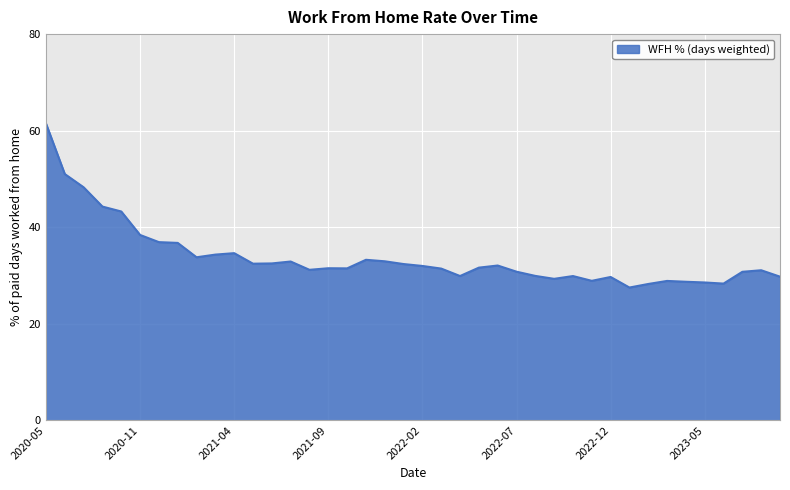

What is the greatest value displayed?

61.5